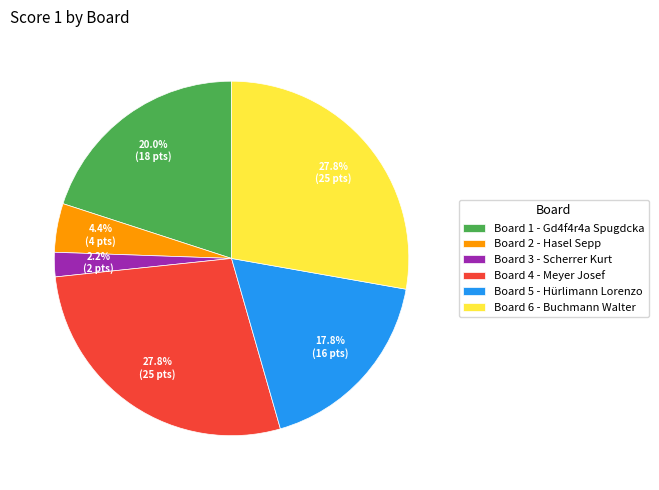

Between Board 6 and Board 1, which is larger?

Board 6